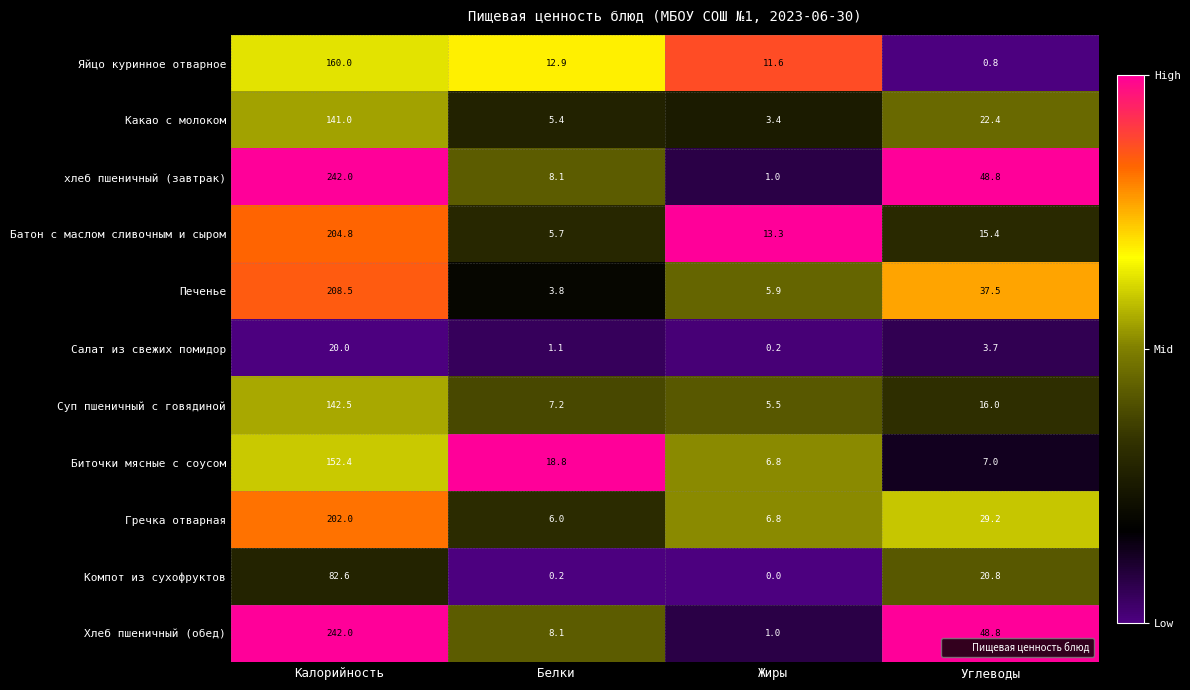

At which category is the sum across all series the highest?

Калорийность